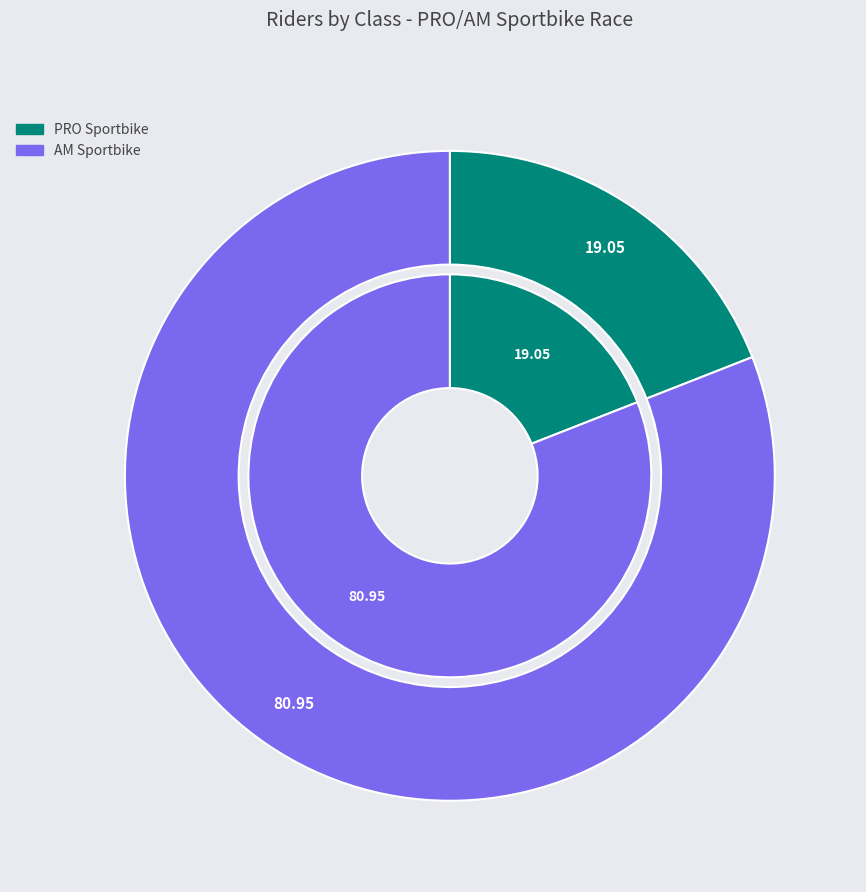

To the nearest percent, what percentage of the pie is AM Sportbike?

81%